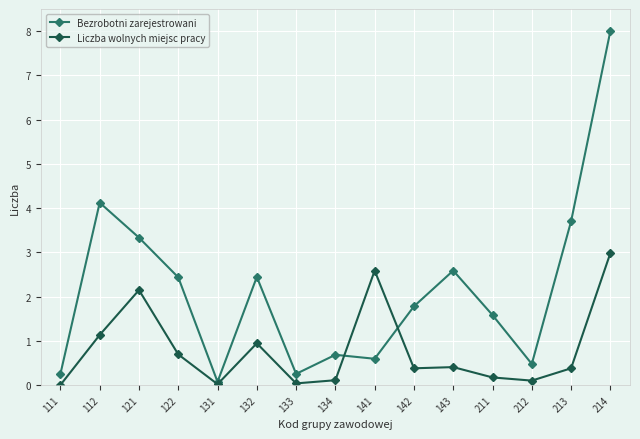

Read the Liczba wolnych miejsc pracy value at 121.

2.1